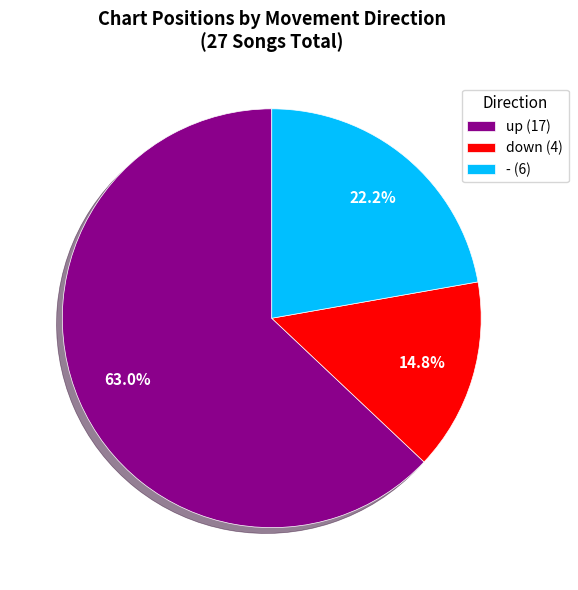

What is the ratio of the value at - to the value at up?

0.4